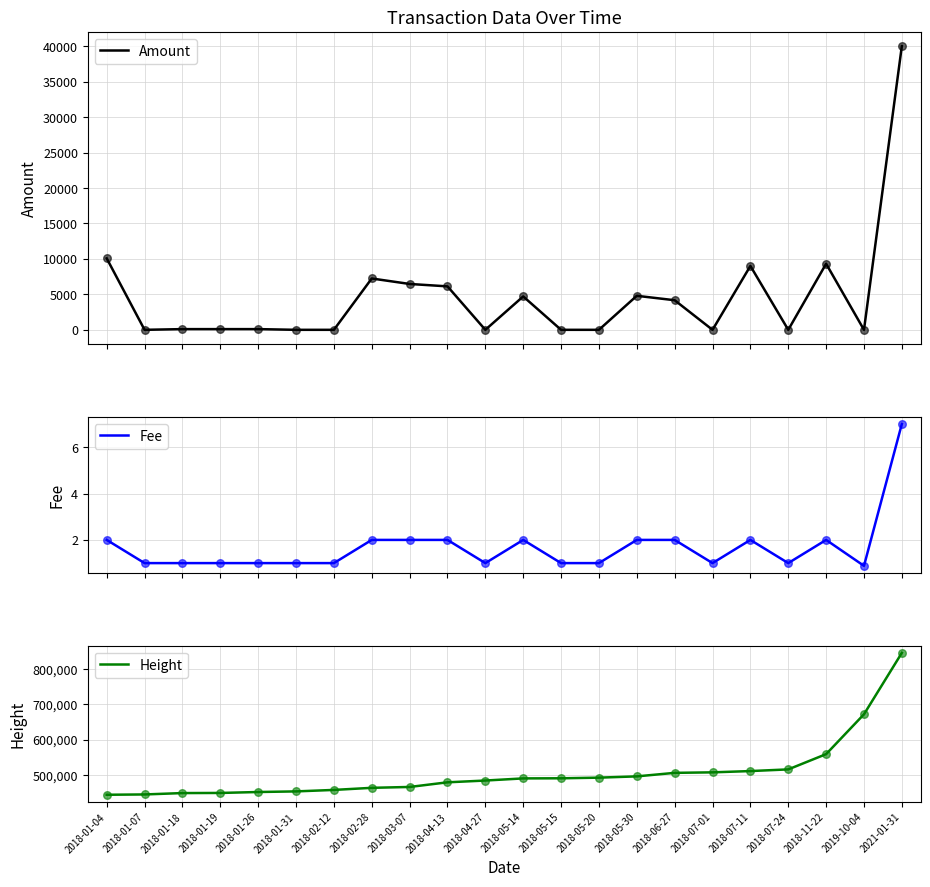

At how many categories does at least one series exceed 82024?

22